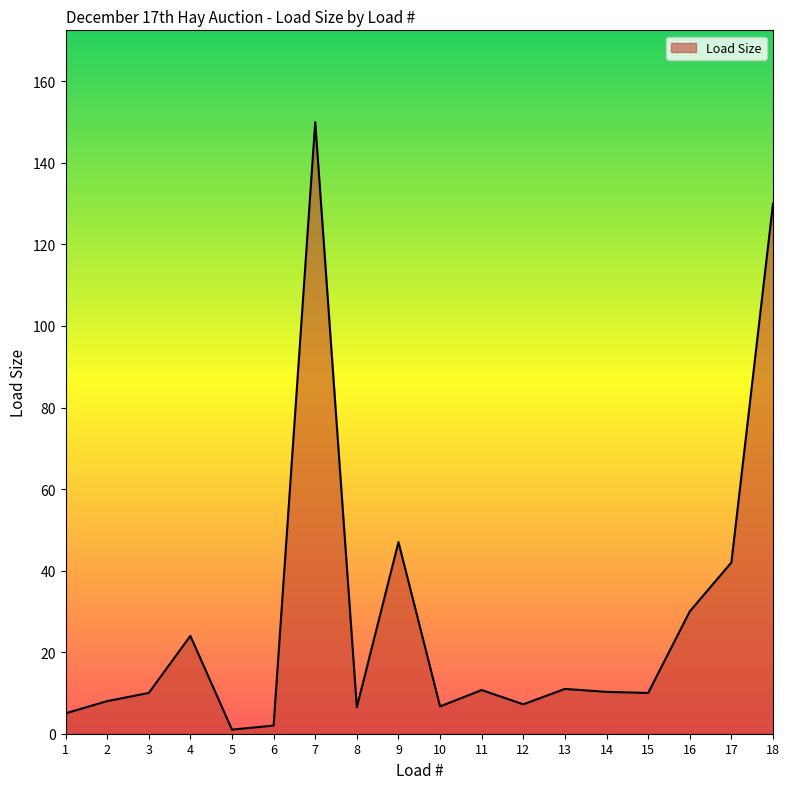

The value at 4 is 24.0. True or false?

True